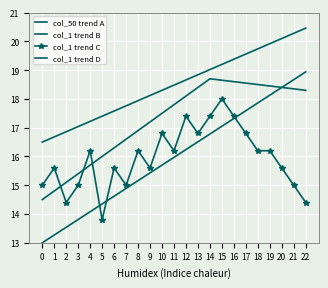

True or false: col_1 trend D has a value of 20.5 at 22.

True